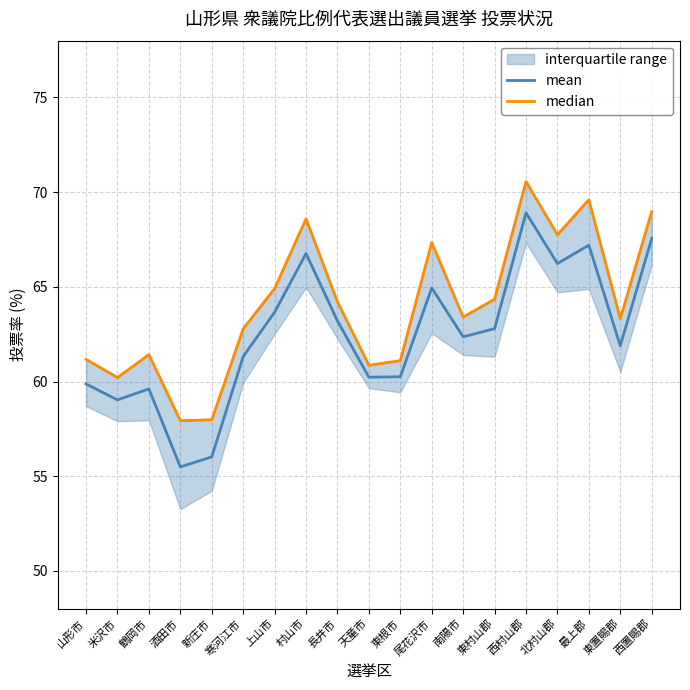

List the series in order of their overall mean, lowest first.

mean, median